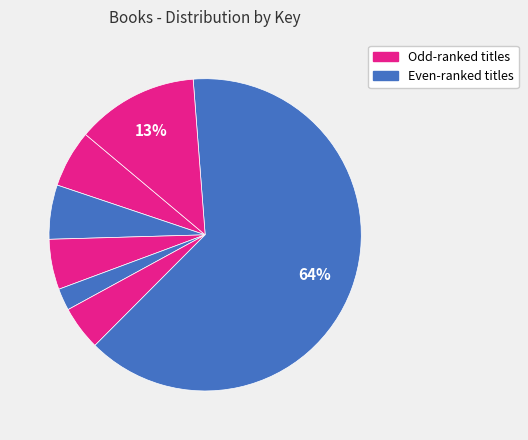

Rank the categories by value from lowest to highest.

Red Sled, Flight School, Something Beautiful, Don't Worry, Wuddles, Wake Up, Moon!, Good Morning to Me!, Penguin Flies Home